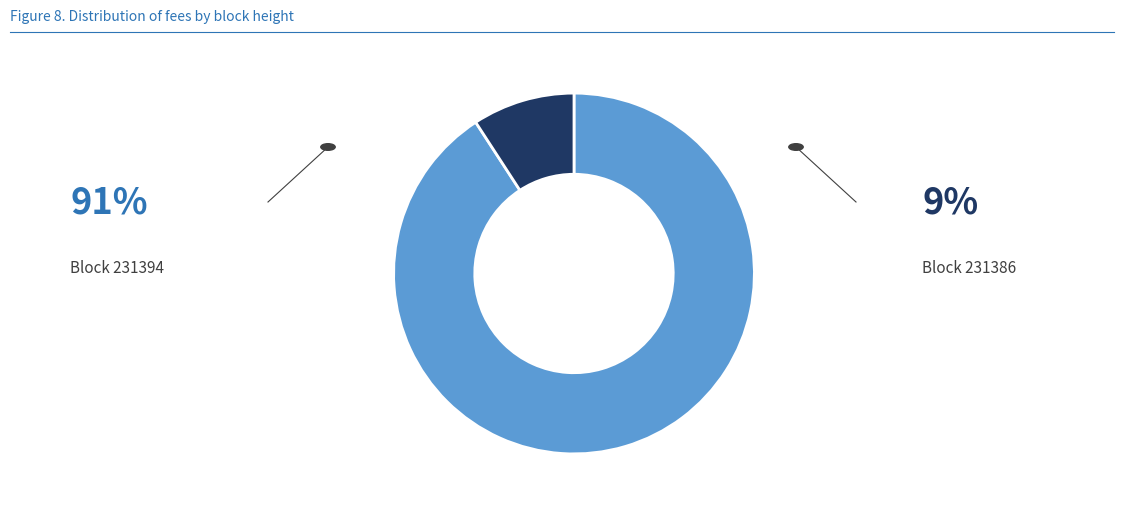

How many slices are in this pie chart?

2